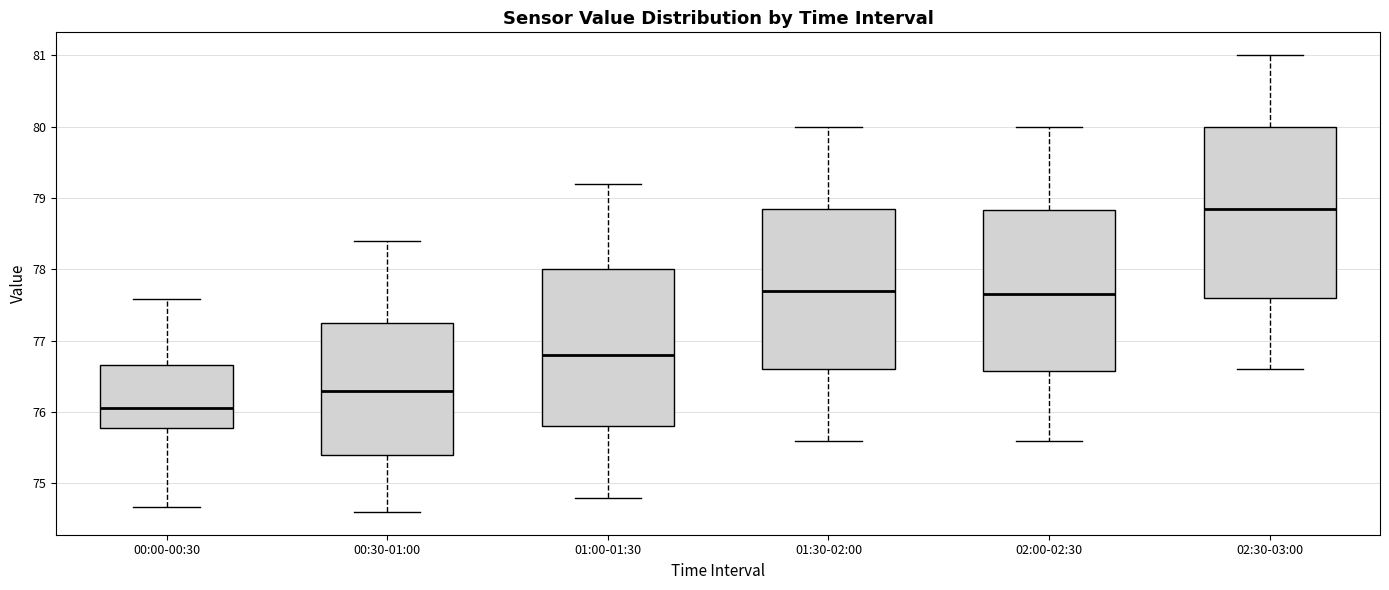

Where is the upper edge of the box for 00:00-00:30 on the y-axis? The values are not printed on the chart, so give them approximately, as read against the axis.

76.7